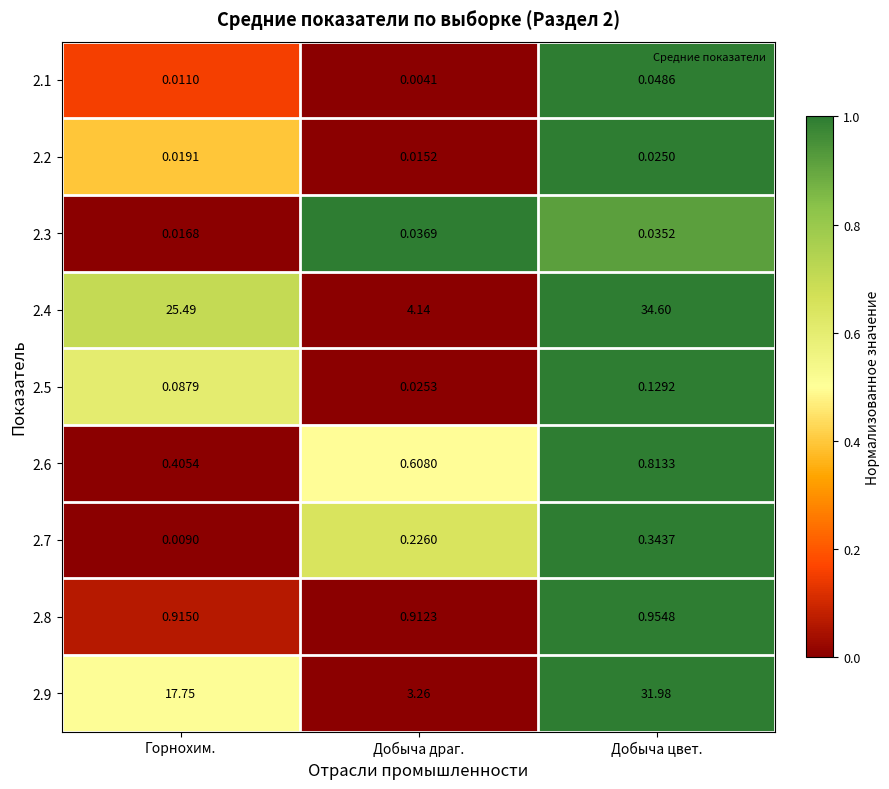

Rank the categories by 2.8 value from highest to lowest.

Добыча цвет., Горнохим., Добыча драг.